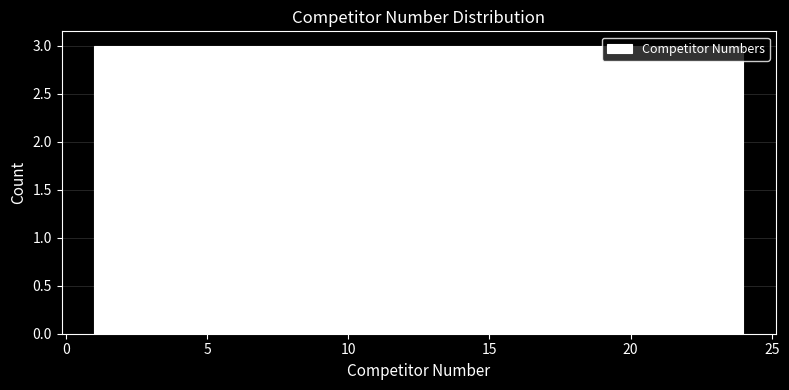

Reading left to right, list every bar in this chart as the range it spans on the x-axis followed by its height. Neither the bar edges nor the heights are printed on the chart, so give them approximately, as read against the axes.

1.0 to 4.0: 3
4.0 to 7.0: 3
7.0 to 9.5: 3
9.5 to 12.5: 3
12.5 to 15.5: 3
15.5 to 18.5: 3
18.5 to 21.0: 3
21.0 to 24.0: 3